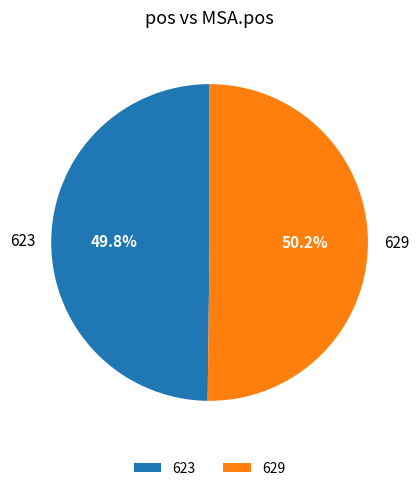

Is there a majority slice in this chart?

Yes